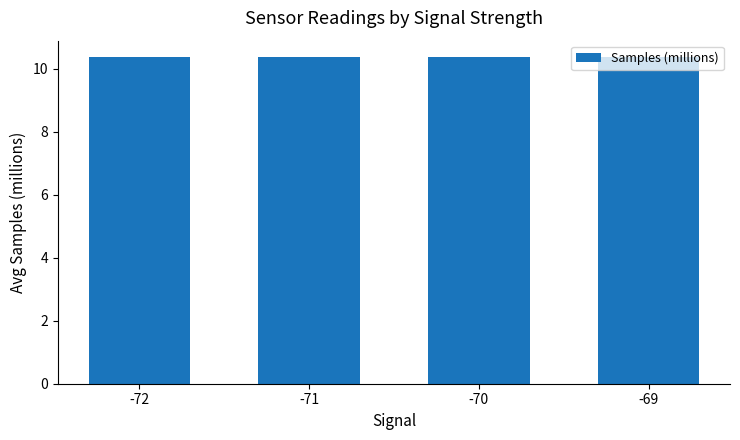

What is the maximum value shown in the chart?

10.4